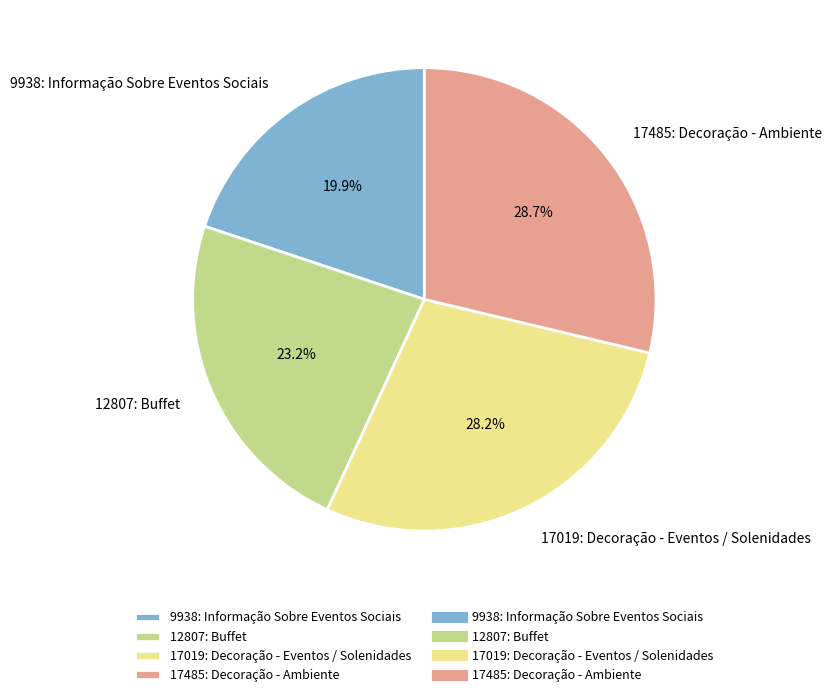

Do 9938: Informação Sobre Eventos Sociais and 17485: Decoração - Ambiente together represent more than half of the pie?

No